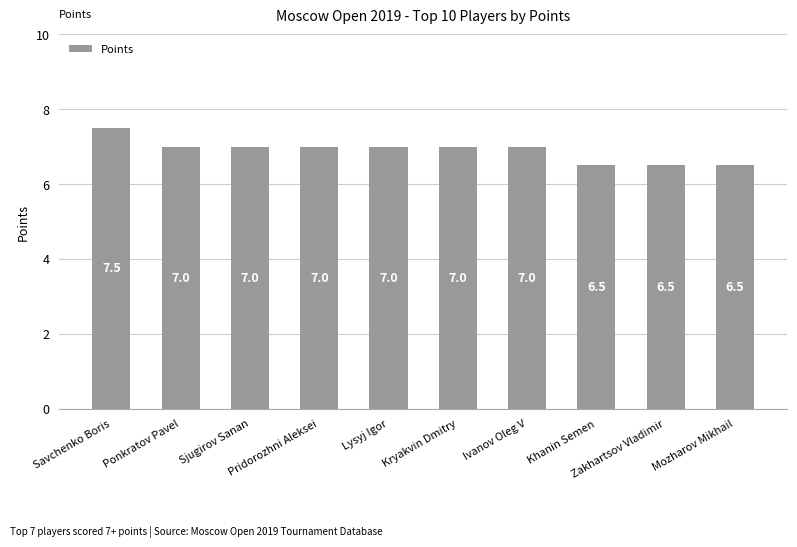

What is the change in value from Sjugirov Sanan to Mozharov Mikhail?

-0.5